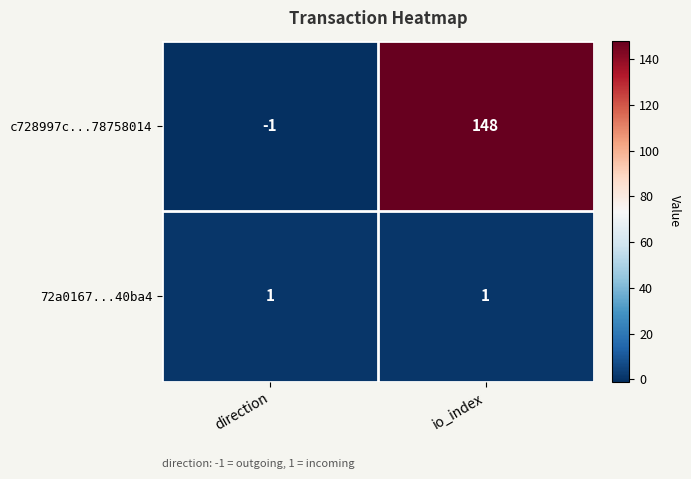

Which series has the widest spread of values?

c728997c...78758014